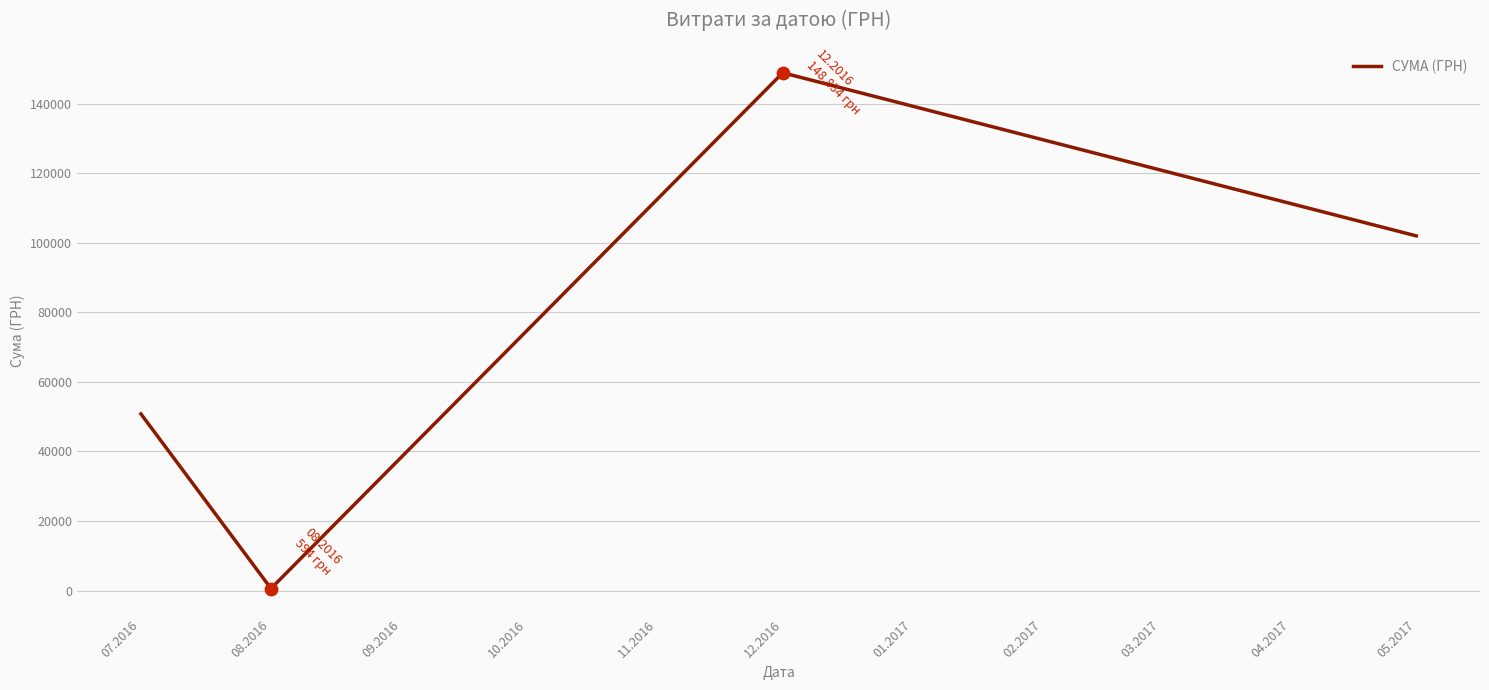

Approximately how many times larger is the value at 12.2016 compared to 07.2016?

2.9